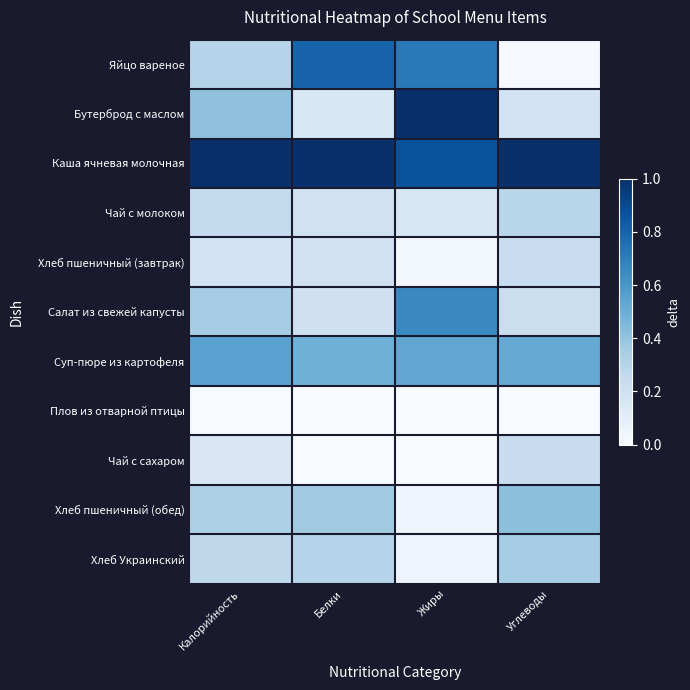

Count the number of data series in this chart.

11